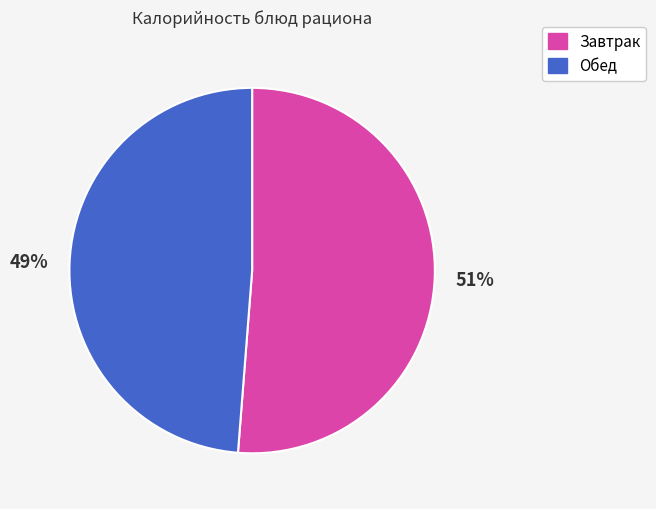

How many segments does this pie chart have?

2